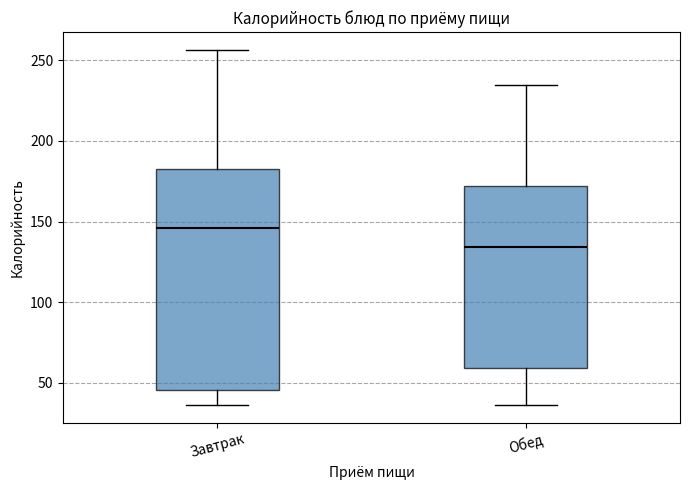

Which box has the highest median line?

Завтрак